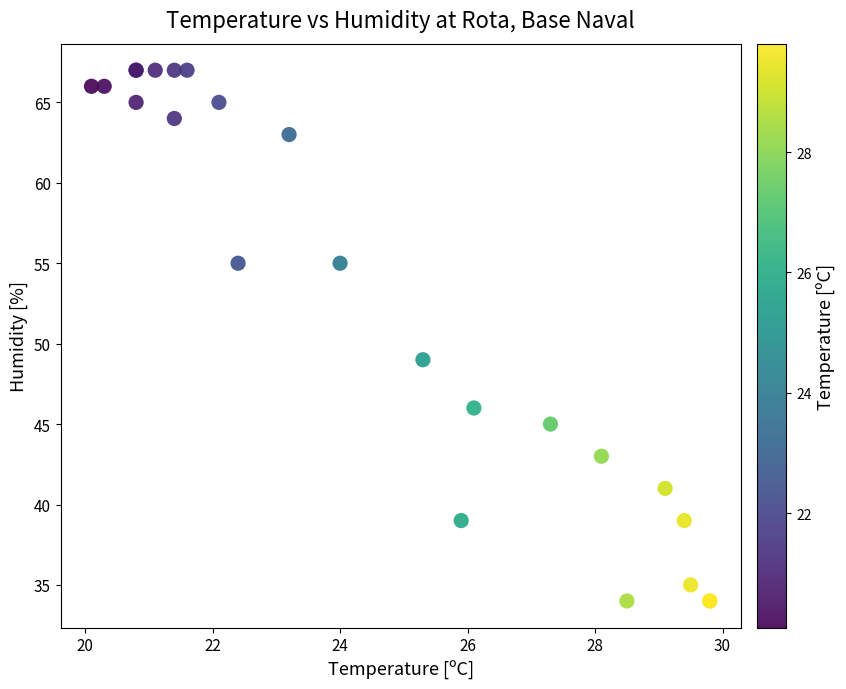

What Y value in the scatter plot is closest to 50?

49